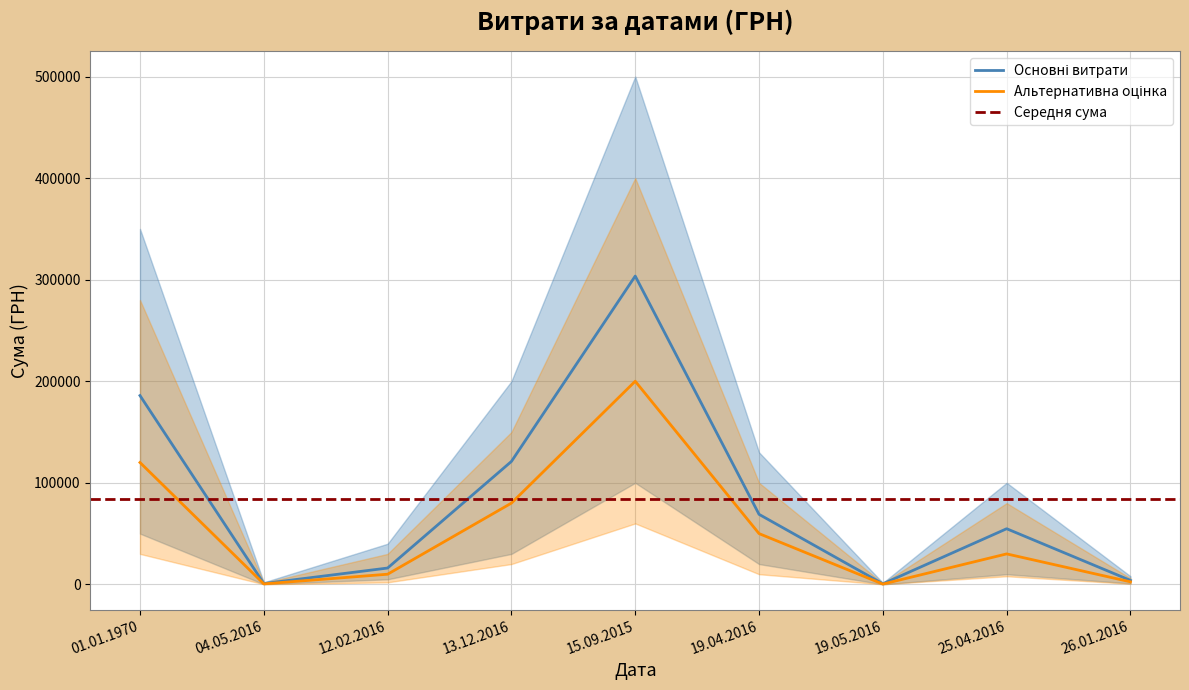

What is the change in value from 13.12.2016 to 19.05.2016?

-120516.4